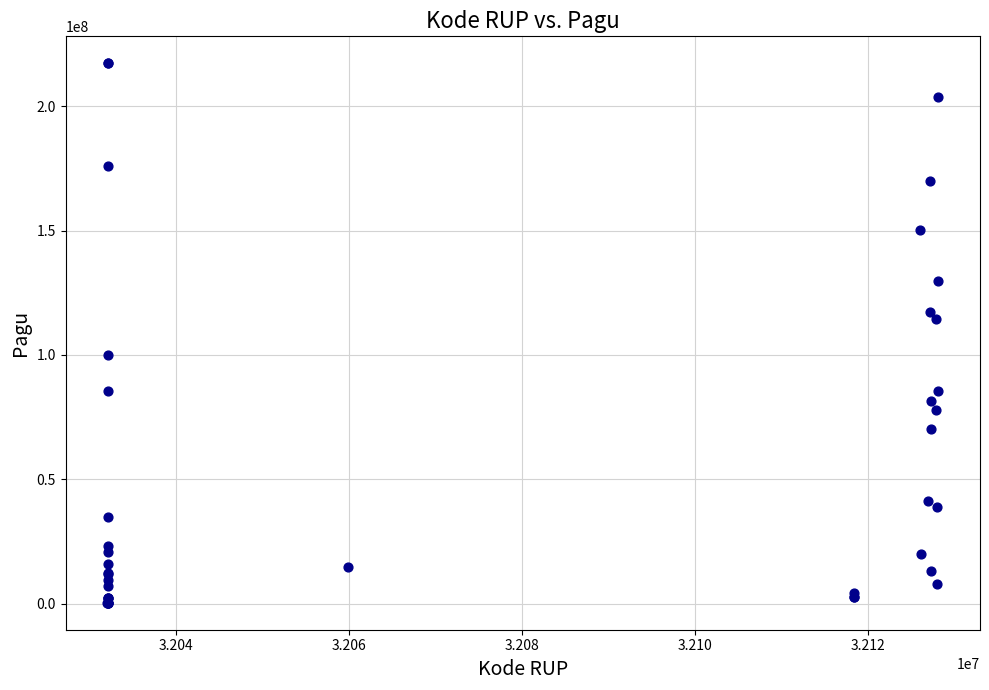

What Y value in the scatter plot is closest to 108830000?

114296000